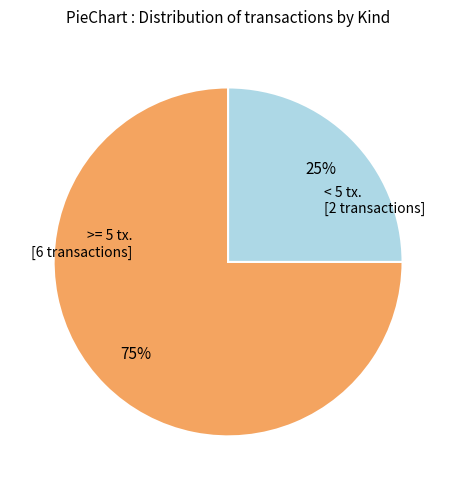

Is there any slice that represents more than half of the pie?

Yes